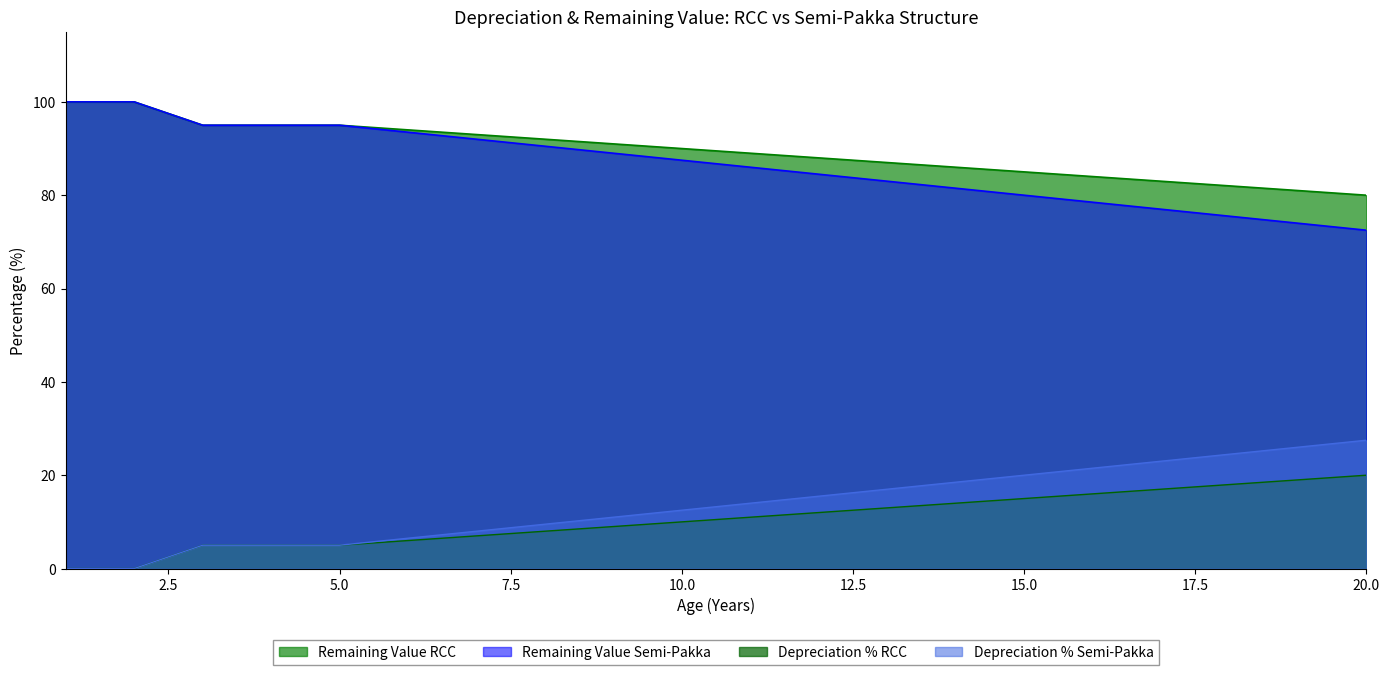

How many values in Remaining Value RCC are above zero?

18